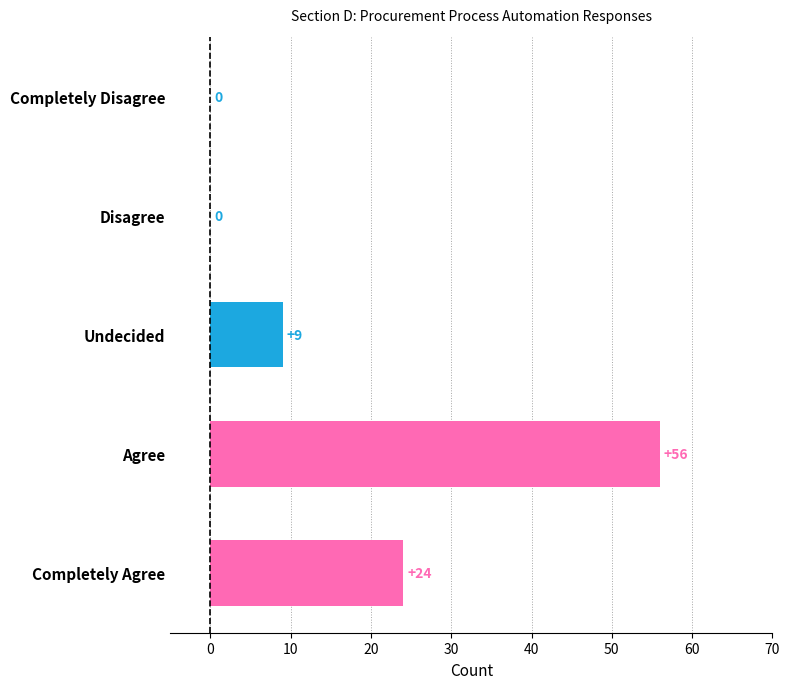

What is the sum of all values?

89